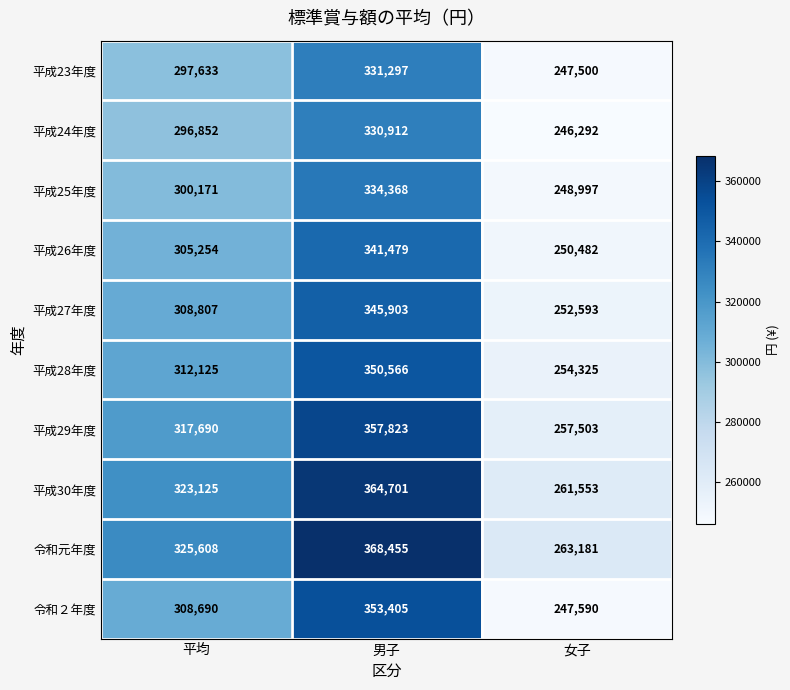

What is the difference between the 平成26年度 values at 女子 and 平均?

54772